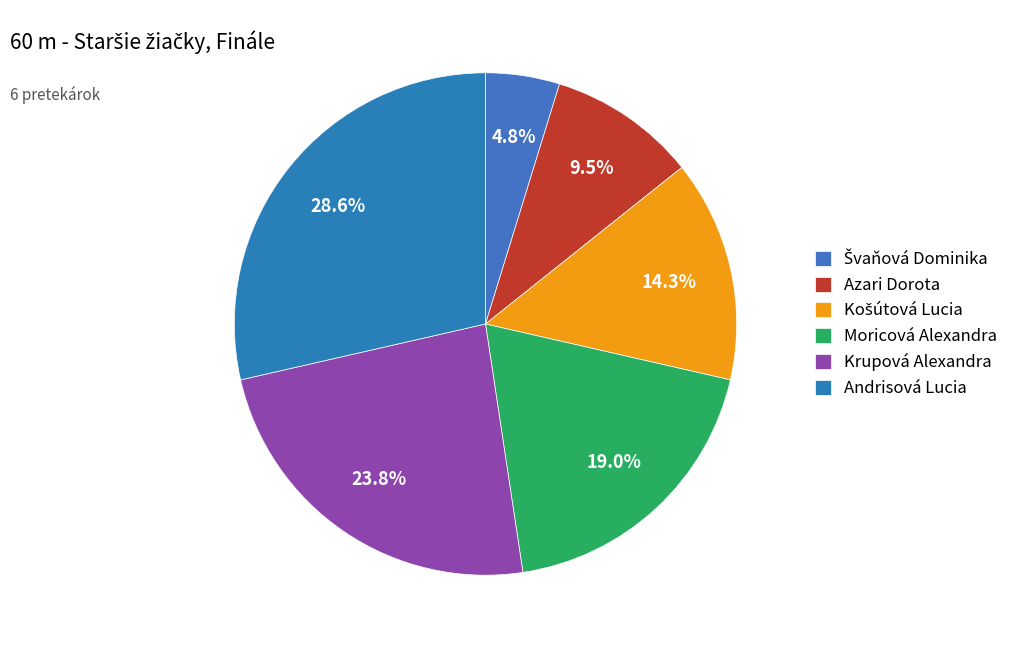

Is there a majority slice in this chart?

No